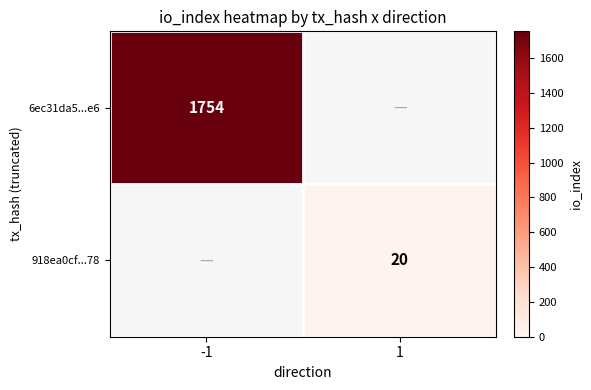

Is it true that 6ec31da5...e6 equals 3142.0 at -1?

False